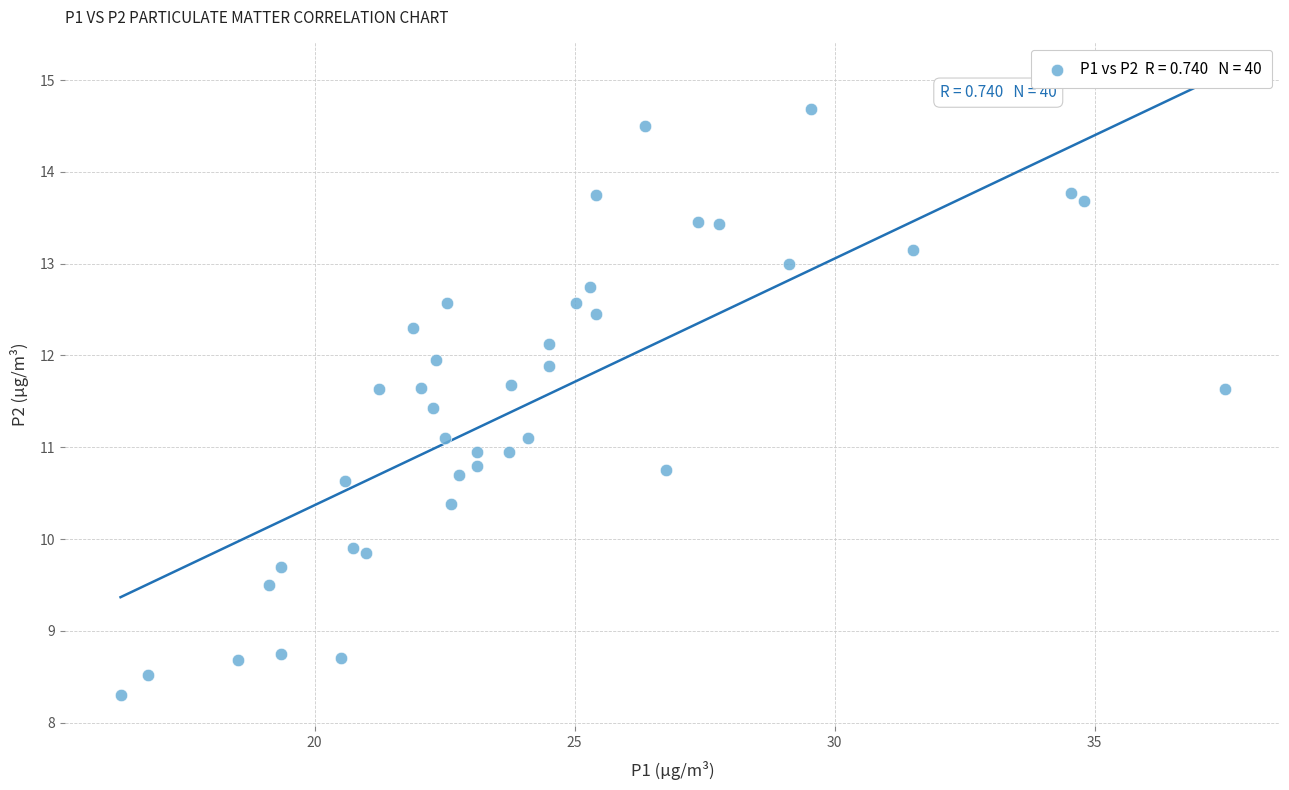

What is the range of Y values (max minus min)?

6.4